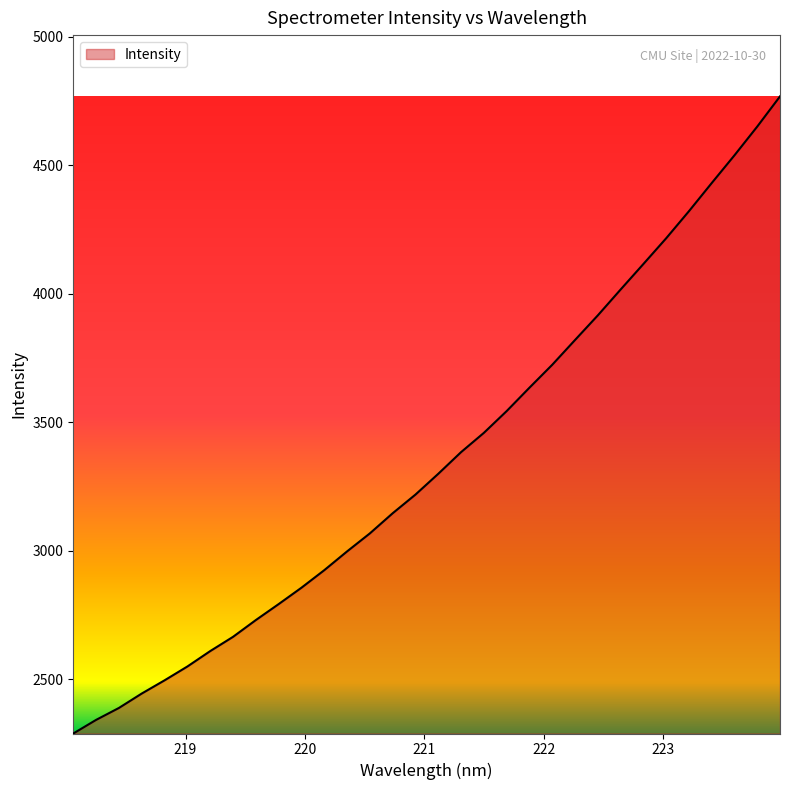

Does the chart have visible grid lines?

No